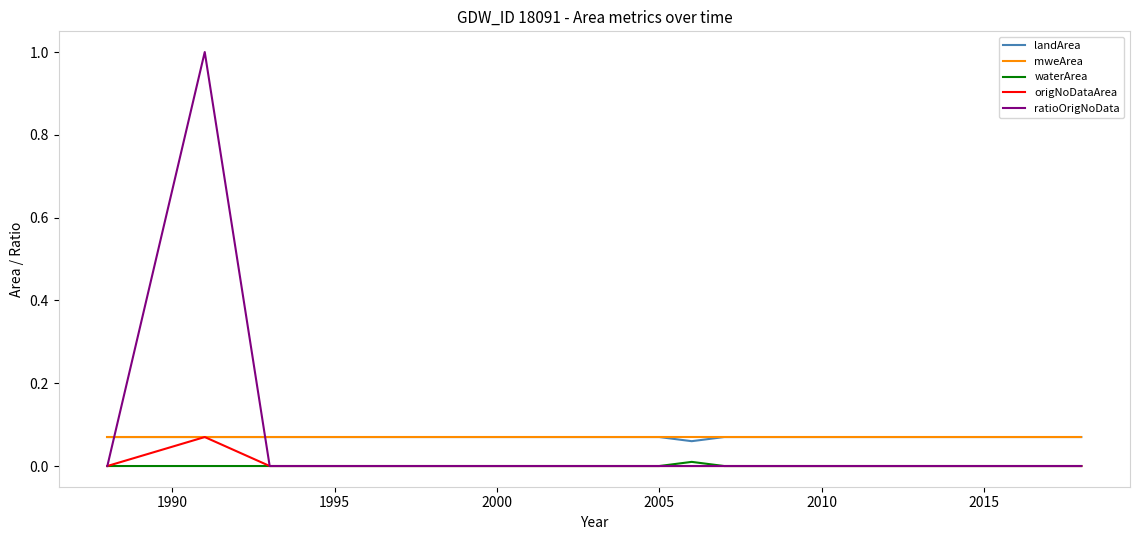

How many landArea values are between 0 and 1?

18